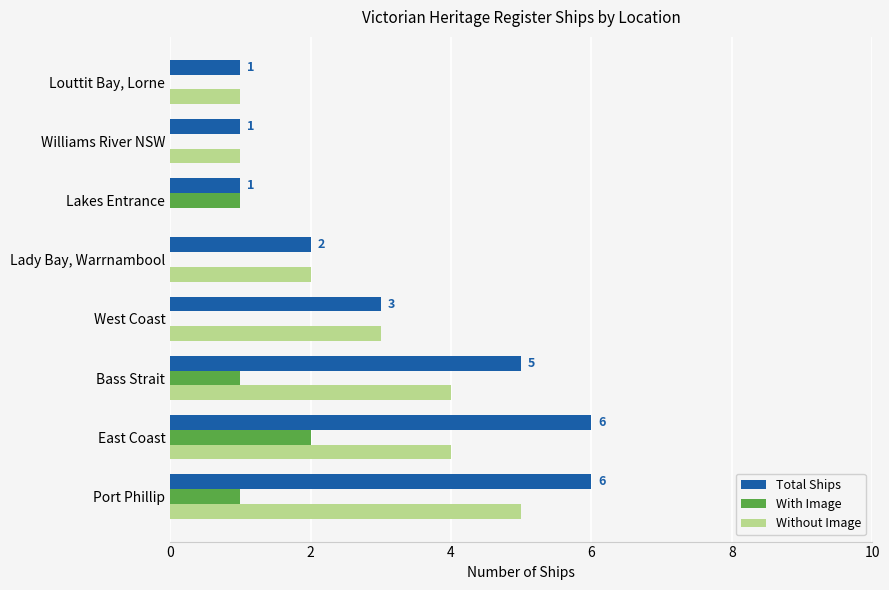

Is it true that With Image equals 1 at Lakes Entrance?

True